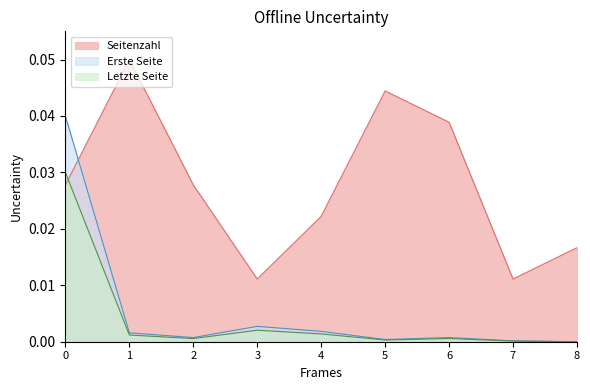

True or false: Letzte Seite has a value of 0.0 at 5.

True